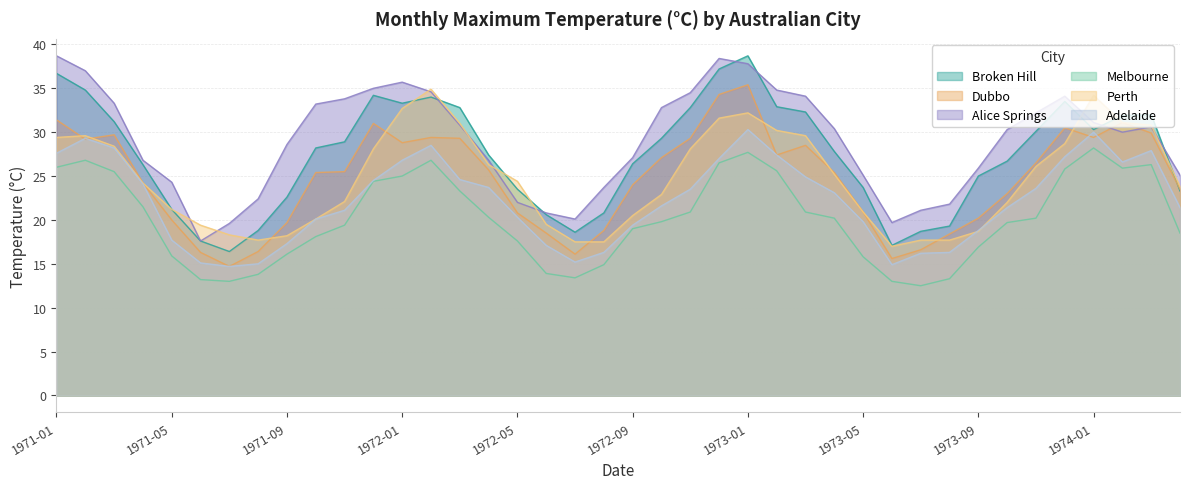

What position from the left is 1971-07?

7